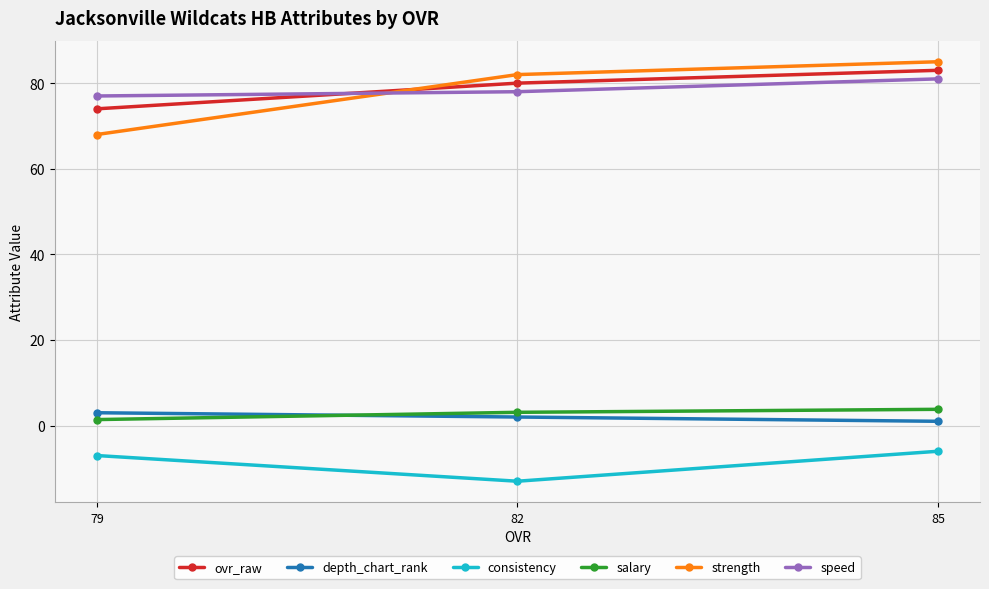

Reading right to left, what are all the values shown in this chart?

ovr_raw: 85=83.0	82=80.0	79=74.0
depth_chart_rank: 85=1.0	82=2.0	79=3.0
consistency: 85=-6.0	82=-13.0	79=-7.0
salary: 85=3.8	82=3.1	79=1.4
strength: 85=85.0	82=82.0	79=68.0
speed: 85=81.0	82=78.0	79=77.0